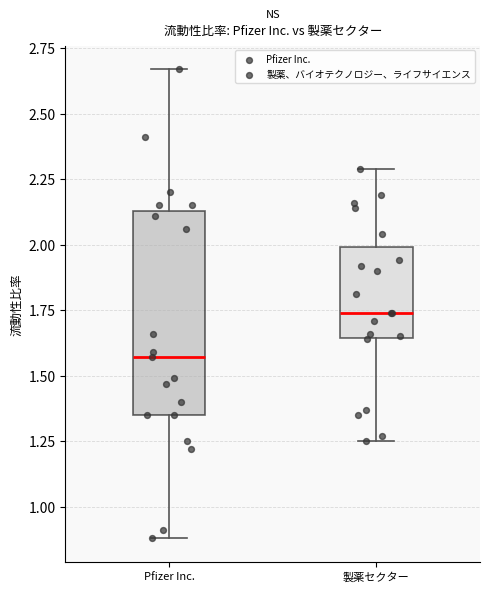

Reading left to right, transcribe this box plot: for each box, give where its median line is, the range the box spans, and where its two whiskers end, as read against the y-axis. The values are not printed on the chart, so give them approximately, as read against the axis.

Pfizer Inc.: median 1.55, box 1.35 to 2.15, whiskers 0.90 to 2.65
製薬セクター: median 1.75, box 1.65 to 2.00, whiskers 1.25 to 2.30